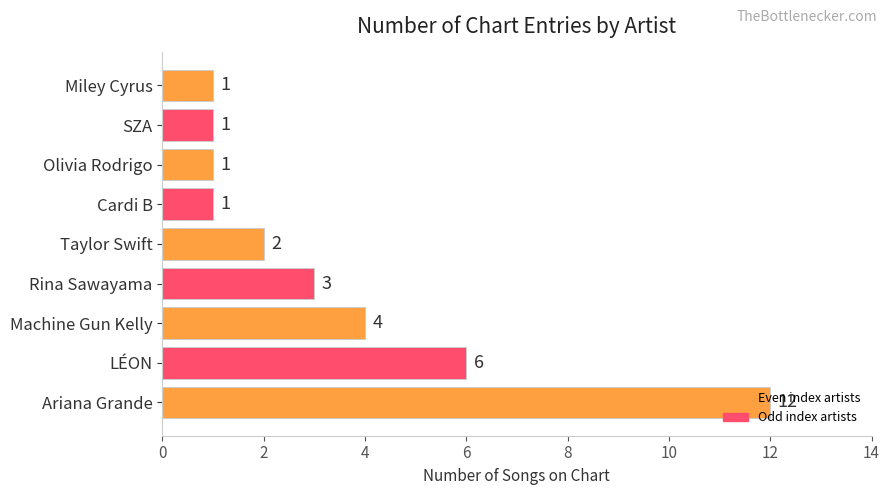

The chart shows a value of 6 at Machine Gun Kelly. True or false?

False